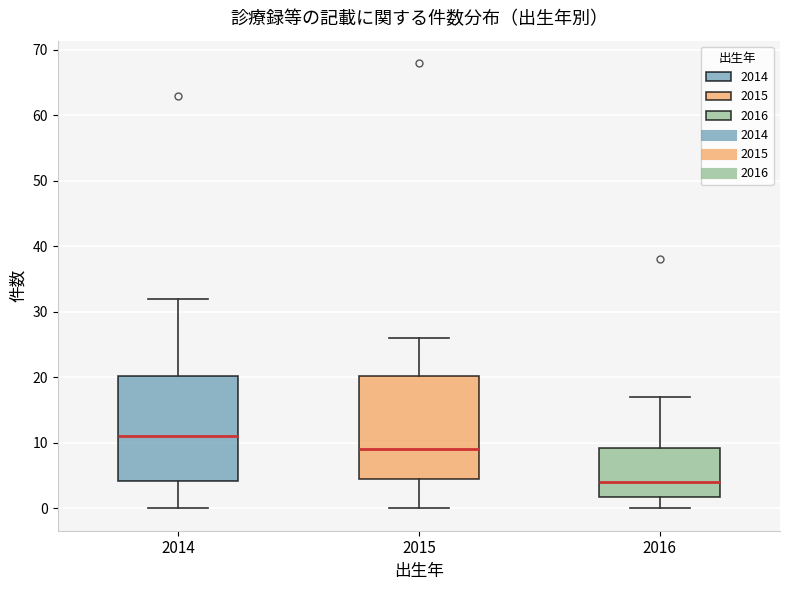

Reading left to right, transcribe this box plot: for each box, give where its median line is, the range the box spans, and where its two whiskers end, as read against the y-axis. The values are not printed on the chart, so give them approximately, as read against the axis.

2014: median 11, box 4 to 20, whiskers 0 to 32
2015: median 9, box 5 to 20, whiskers 0 to 26
2016: median 4, box 2 to 9, whiskers 0 to 17